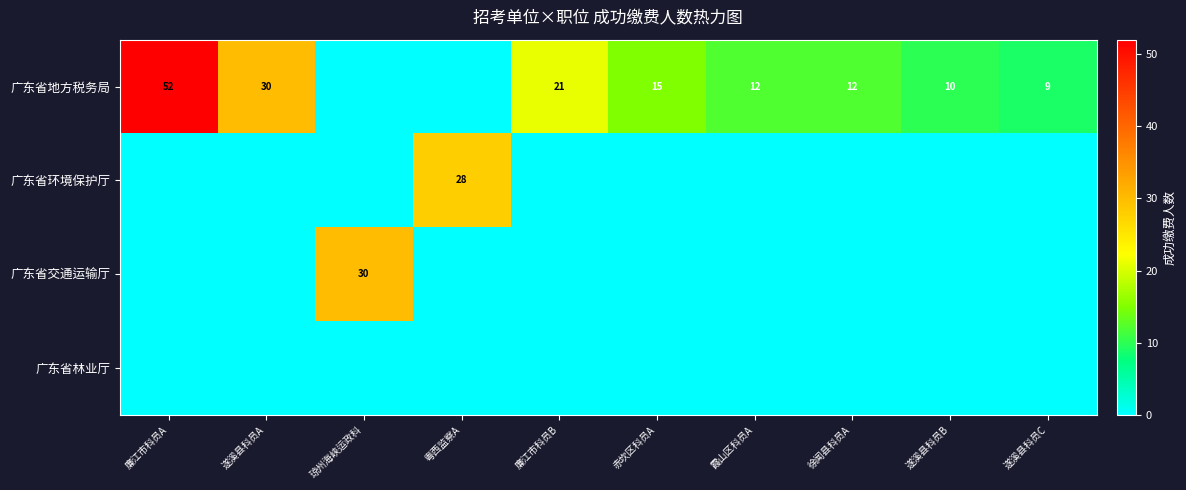

At which category is the sum across all series the highest?

廉江市科员A